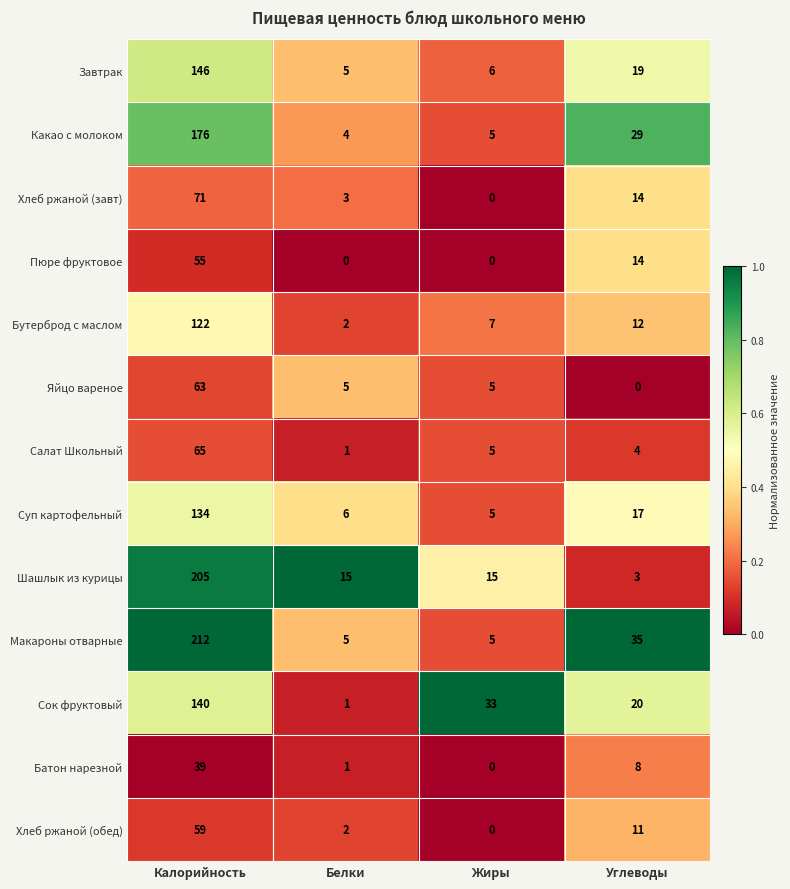

How many data points in Хлеб ржаной (завт) are less than 14?

2